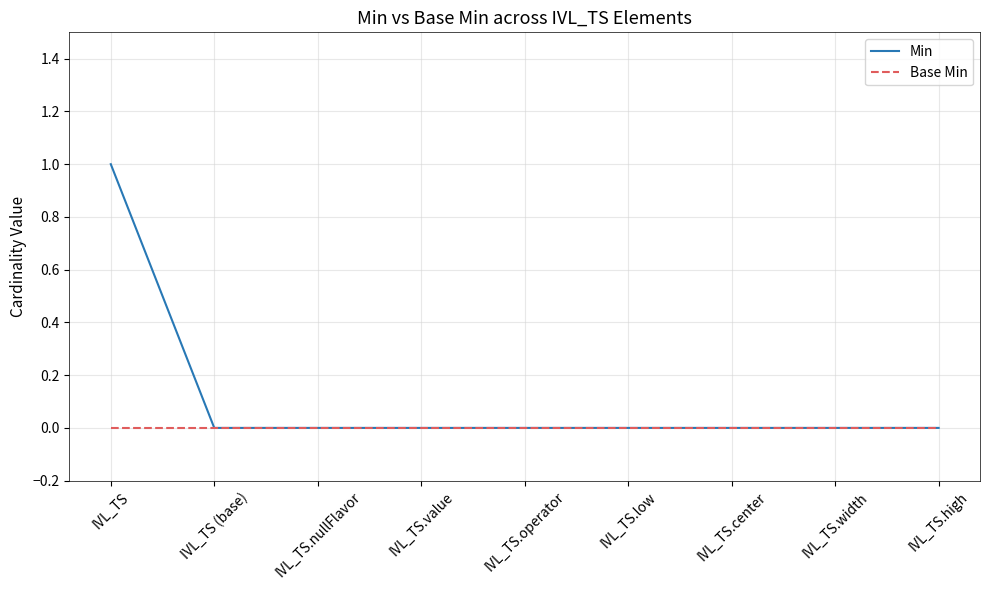

At which category is the sum across all series the highest?

IVL_TS